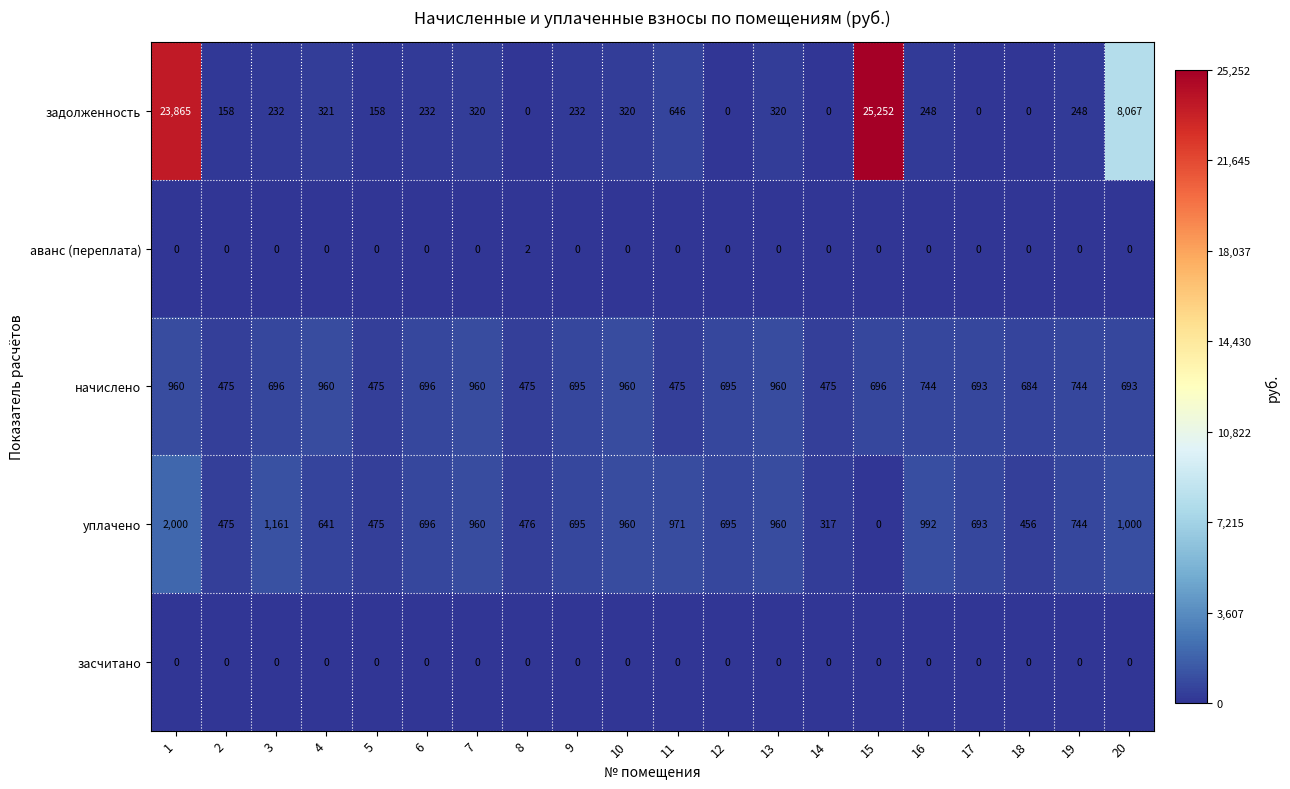

Read the задолженность value at 2, to the nearest 100.

200